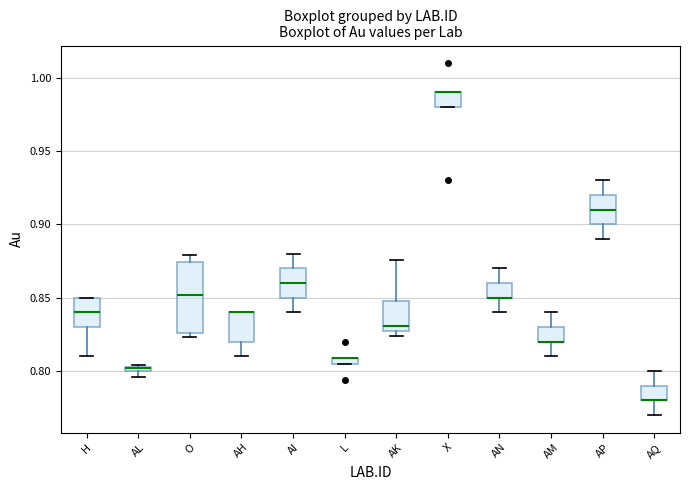

Which box is the tallest, from its lower edge to its upper edge?

O